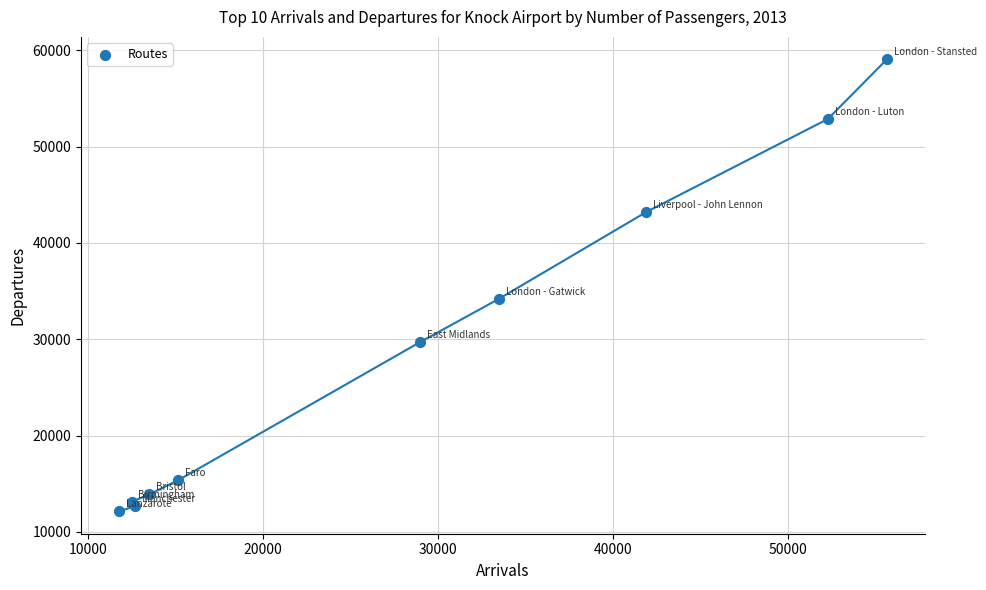

What Y value in the scatter plot is closest to 35604?

34202